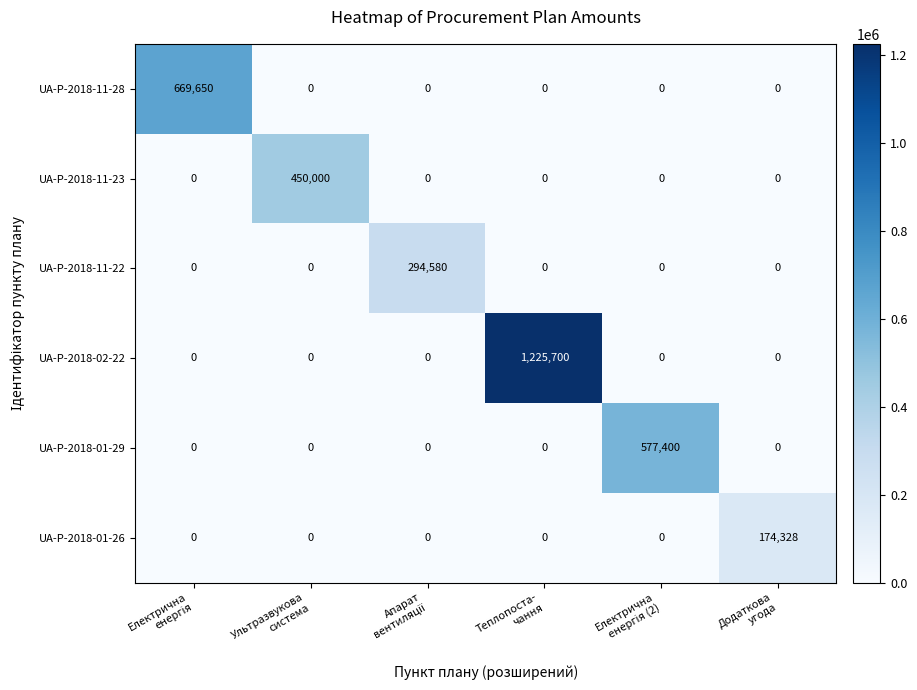

Rank the series by their maximum value, from lowest to highest.

UA-P-2018-01-26, UA-P-2018-11-22, UA-P-2018-11-23, UA-P-2018-01-29, UA-P-2018-11-28, UA-P-2018-02-22